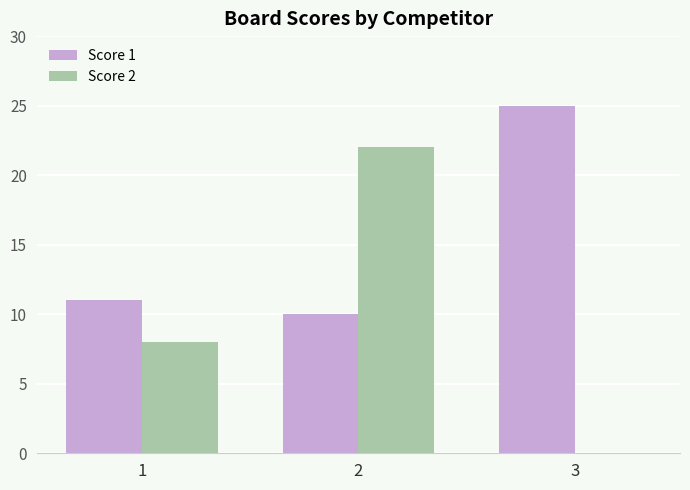

Which label corresponds to the largest value in the chart?

3